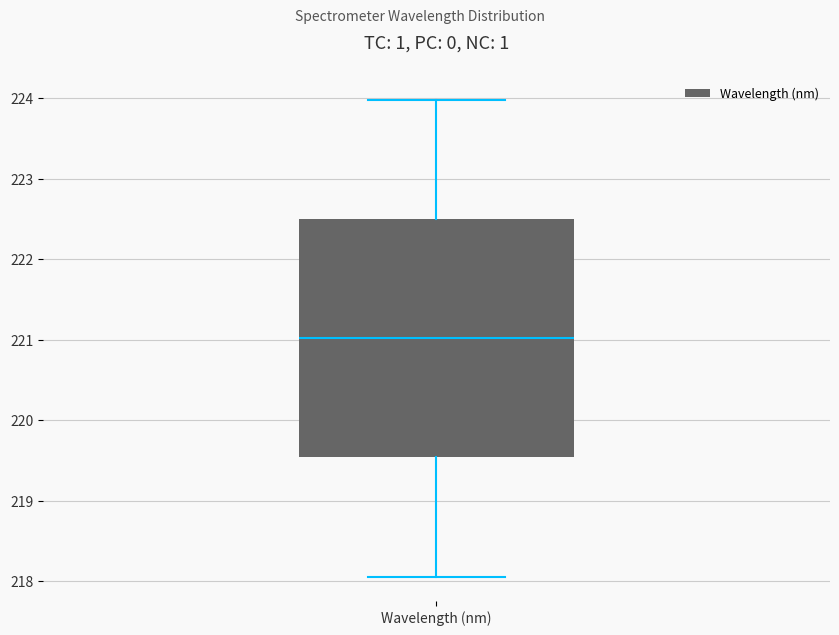

Read this box plot against the y-axis: the position of the median line, the range covered by the box, and the ends of both whiskers. The values are not printed on the chart, so give them approximately, as read against the axis.

median 221.0, box 219.5 to 222.5, whiskers 218.1 to 224.0